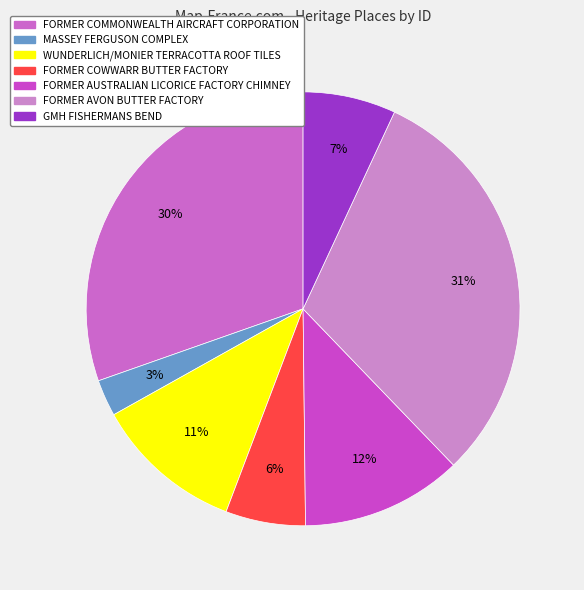

How many slices are in this pie chart?

7